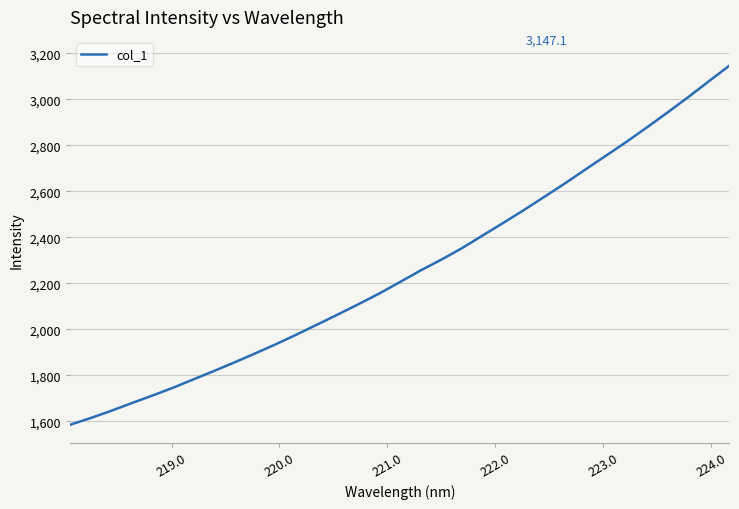

What is the minimum value shown in the chart?

1585.8